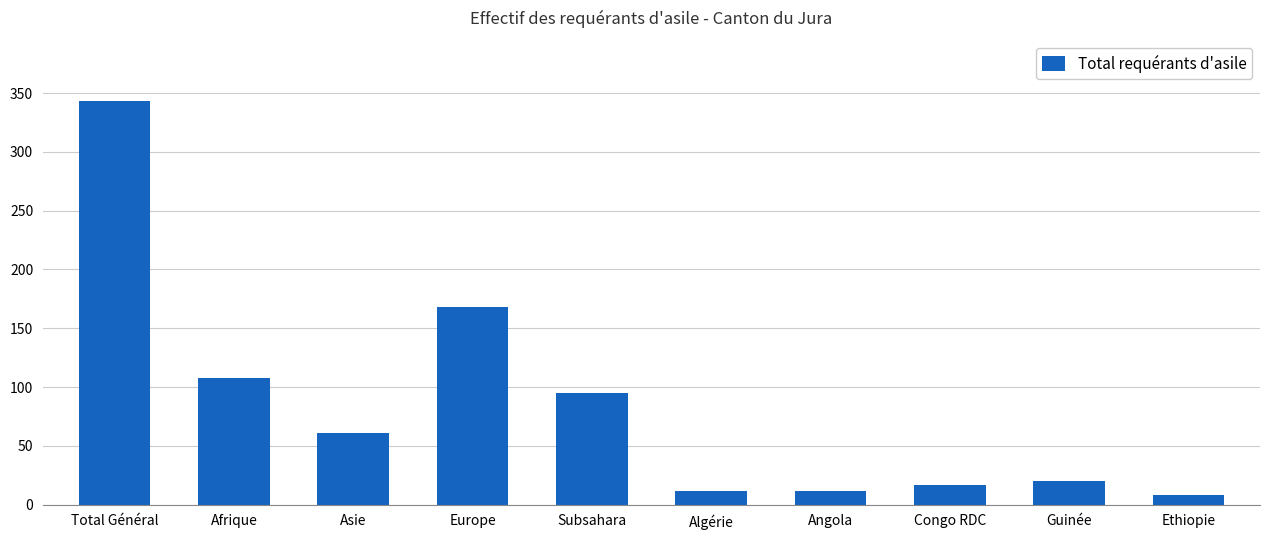

At which label is the value closest to 175?

Europe